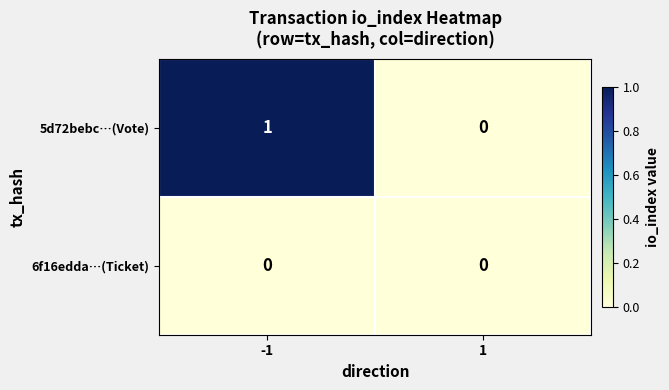

The value of 6f16edda…(Ticket) at 1 is 0. True or false?

True